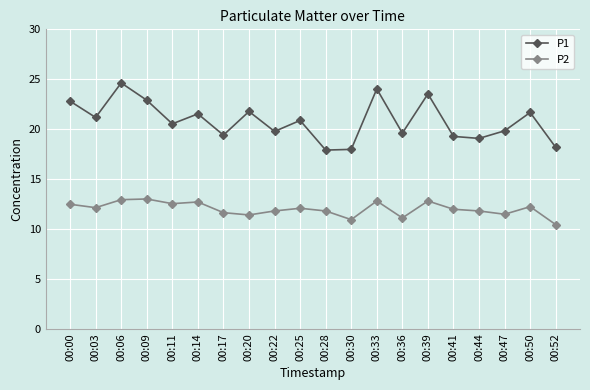

Which series has the widest spread of values?

P1